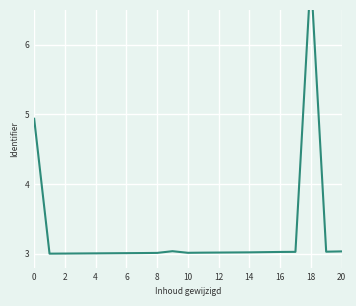

Is it true that the value at 6 is 3.0?

True